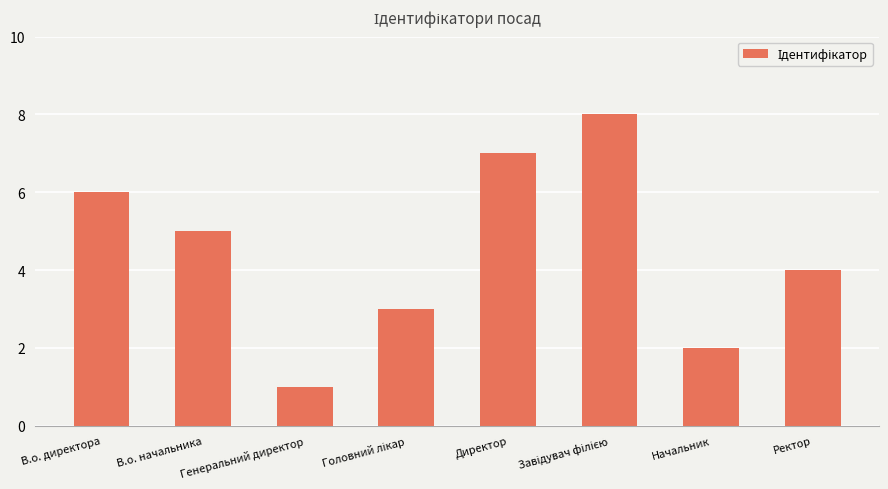

Approximately how many times larger is the value at Директор compared to Начальник?

3.5